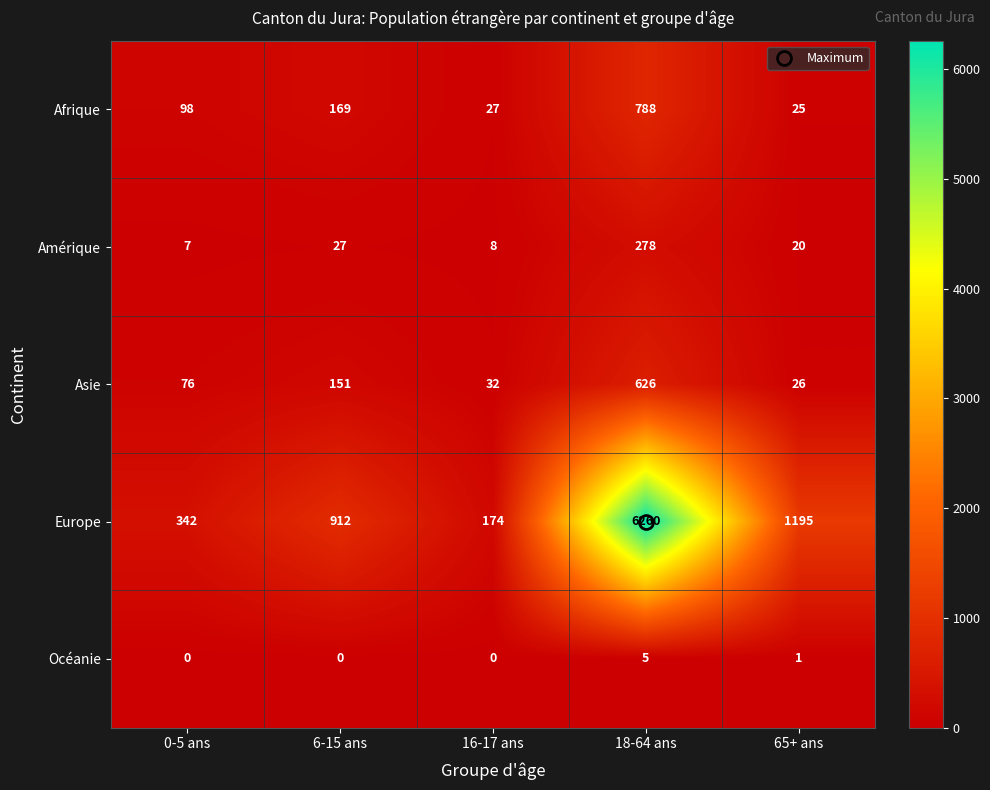

At which label is Afrique closest to 406?

6-15 ans